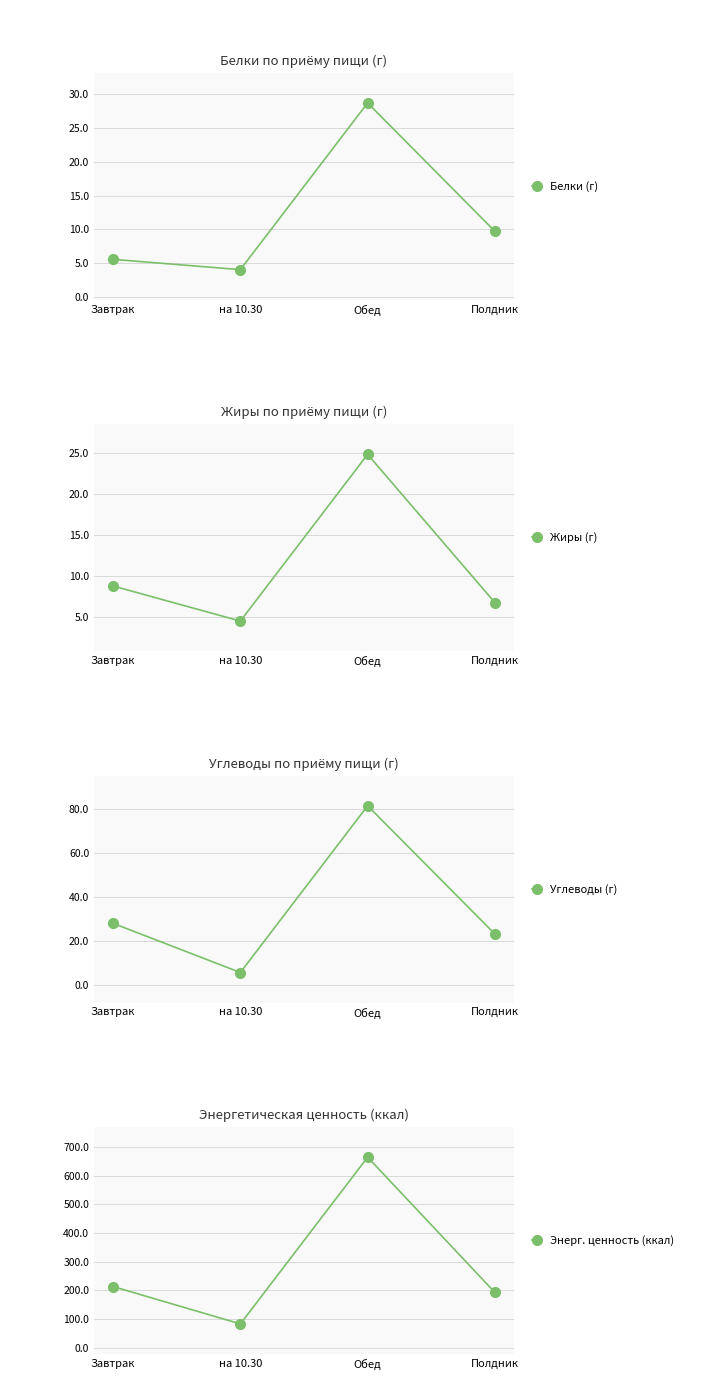

How many interior local peaks does the Белки (г) series have?

1